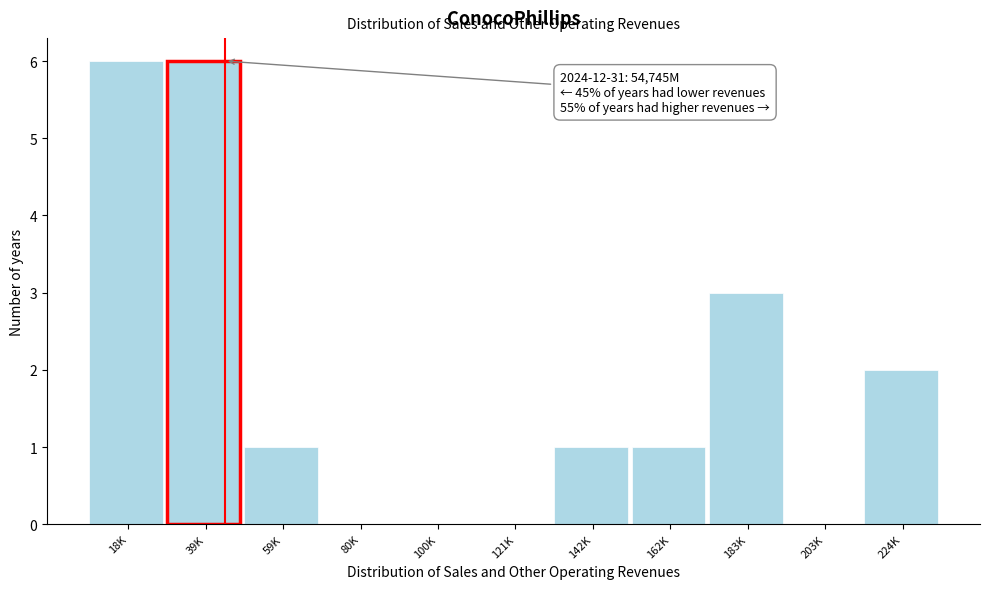

Reading right to left, list all the values displayed in this chart.

224K=2	203K=0	183K=3	162K=1	142K=1	121K=0	100K=0	80K=0	59K=1	39K=6	18K=6